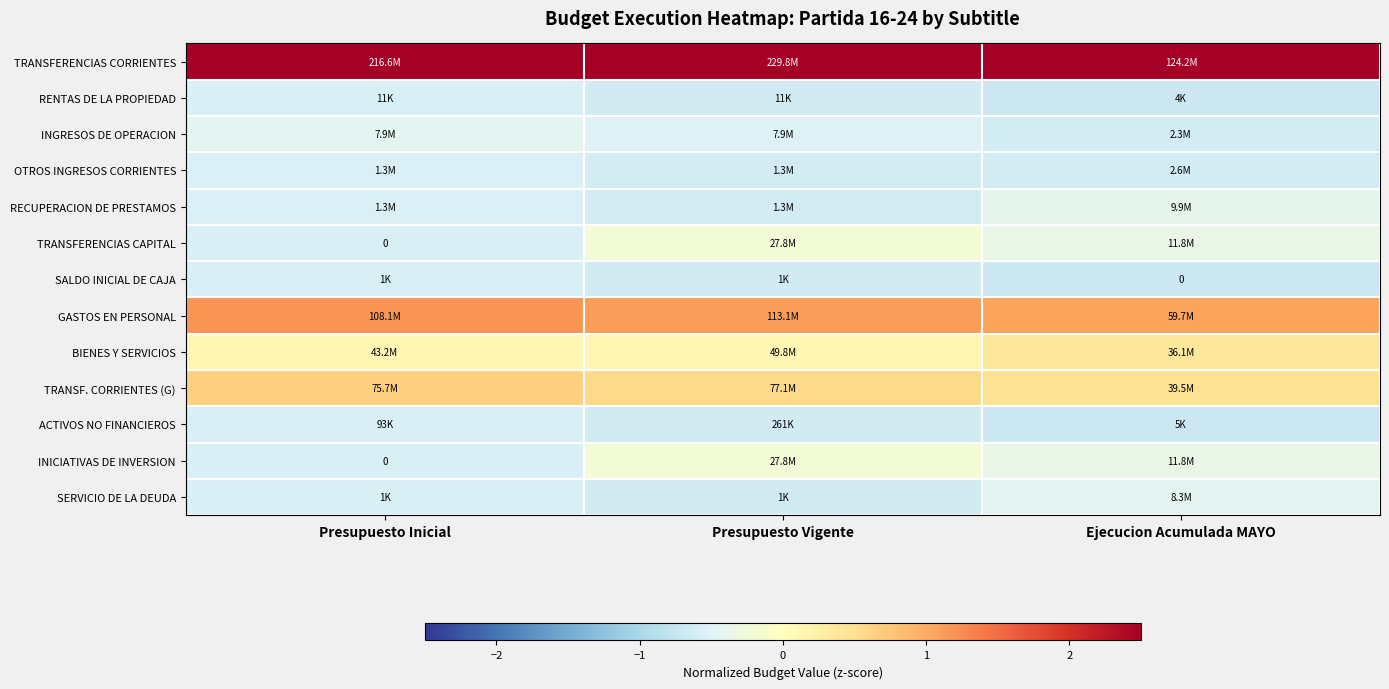

The TRANSFERENCIAS CAPITAL series shows -0.6 at Ejecucion Acumulada MAYO. True or false?

False